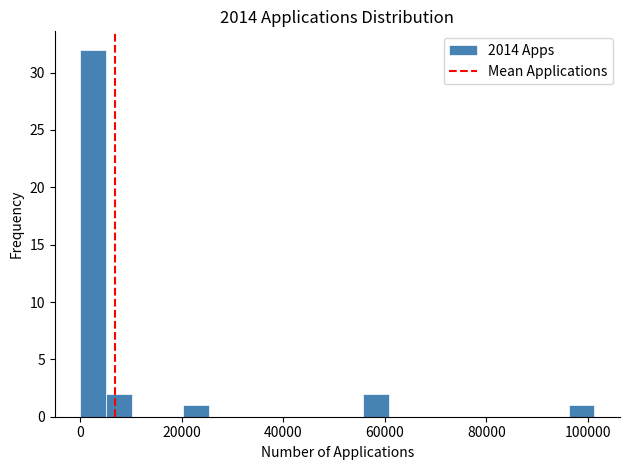

Read against the x-axis, roughly where is the centre of the tallest bar?

2000